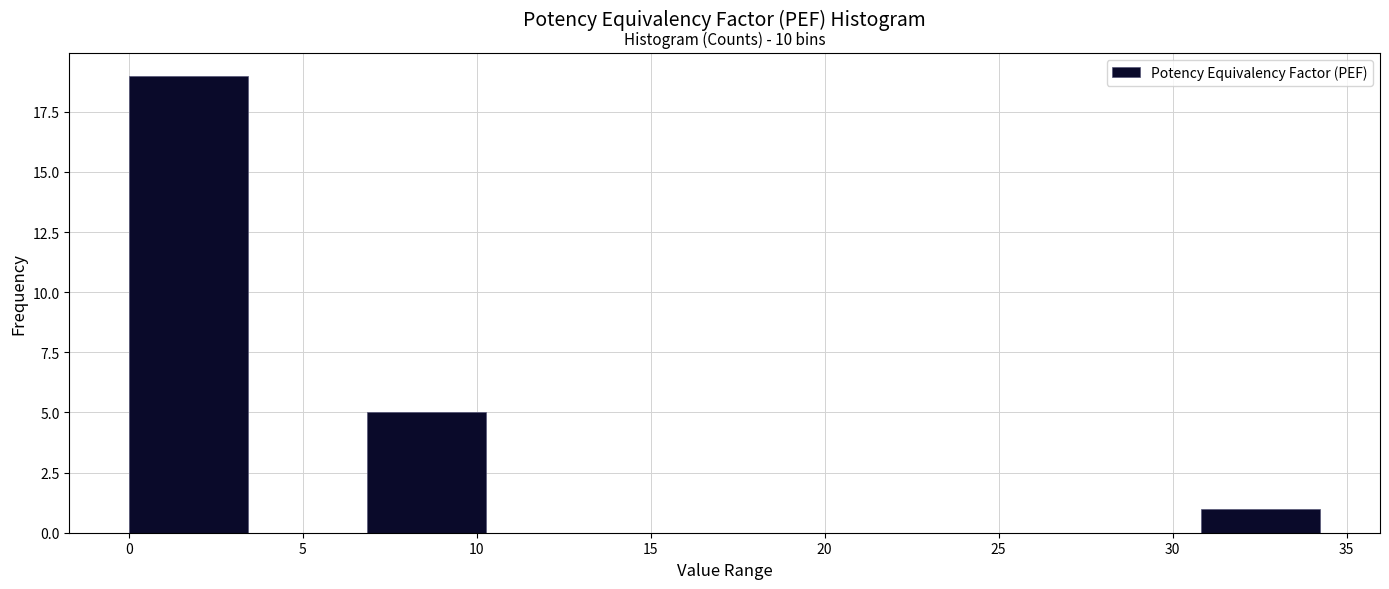

Which range on the x-axis has the tallest bar?

0.0 to 3.5